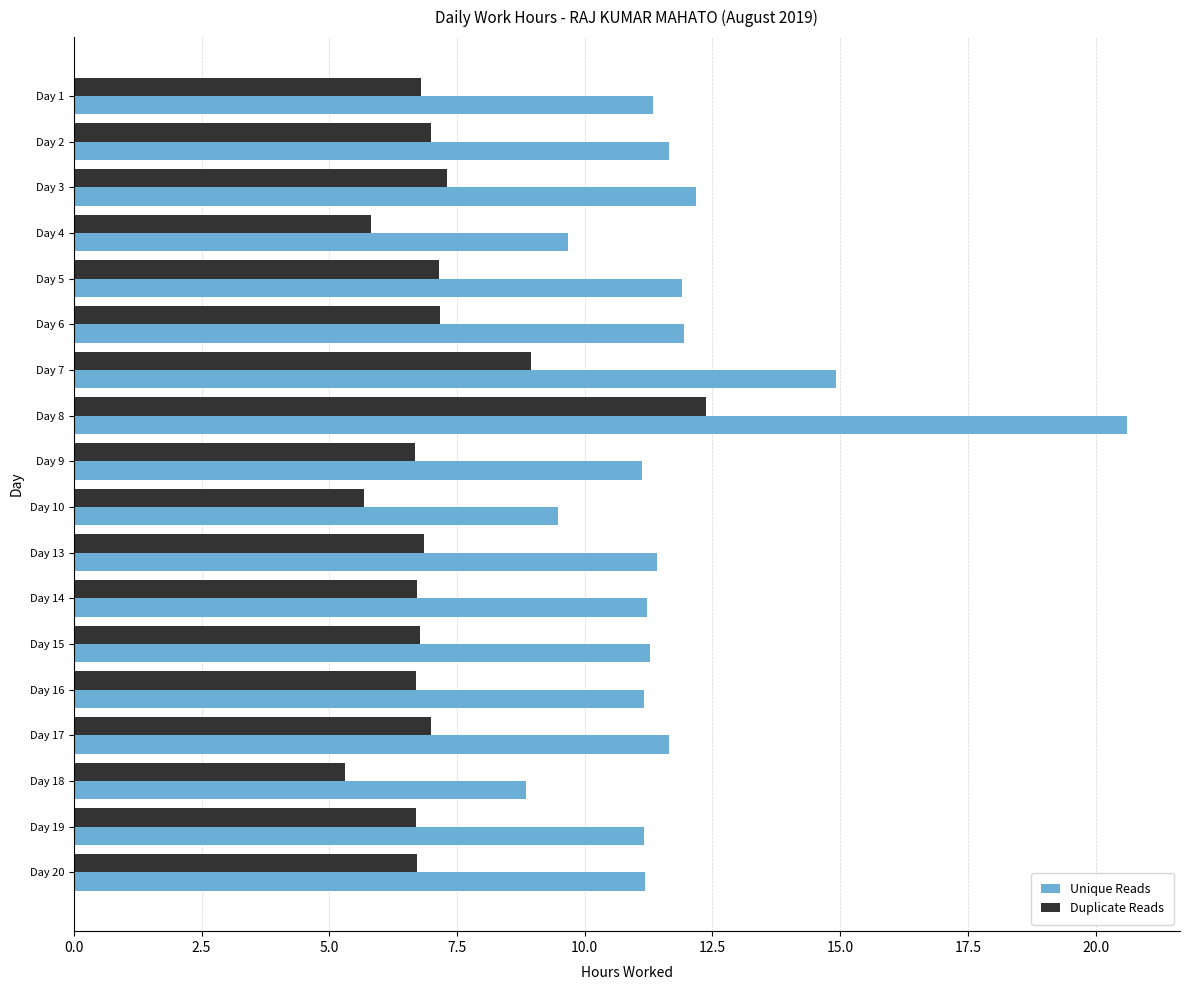

Between Day 18 and Day 19, which series saw the biggest shift?

Unique Reads